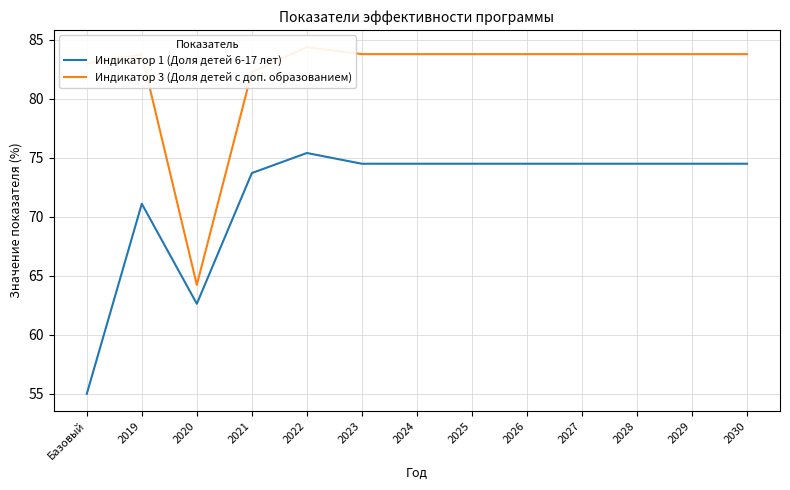

True or false: Индикатор 1 (Доля детей 6-17 лет) and Индикатор 3 (Доля детей с доп. образованием) intersect in this chart.

False